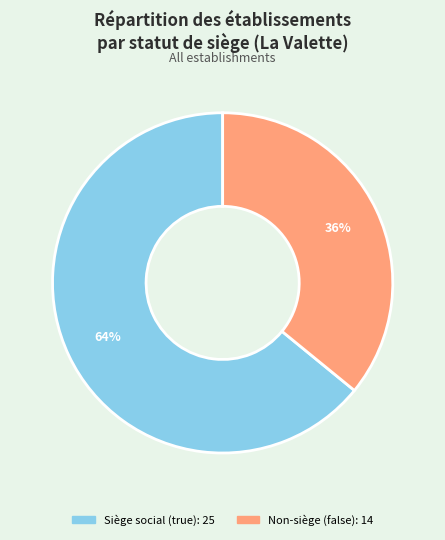

Is there a majority slice in this chart?

Yes